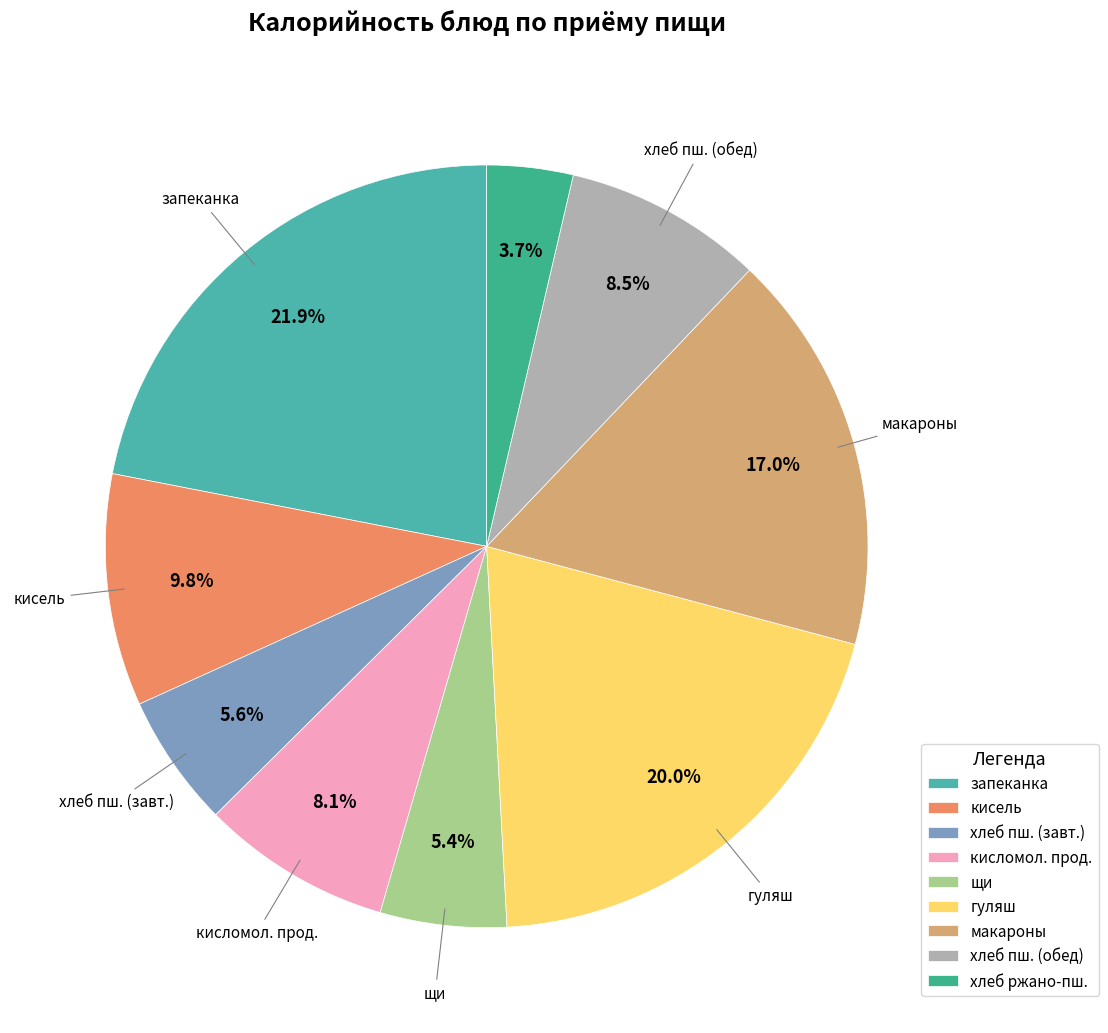

How many segments does this pie chart have?

9